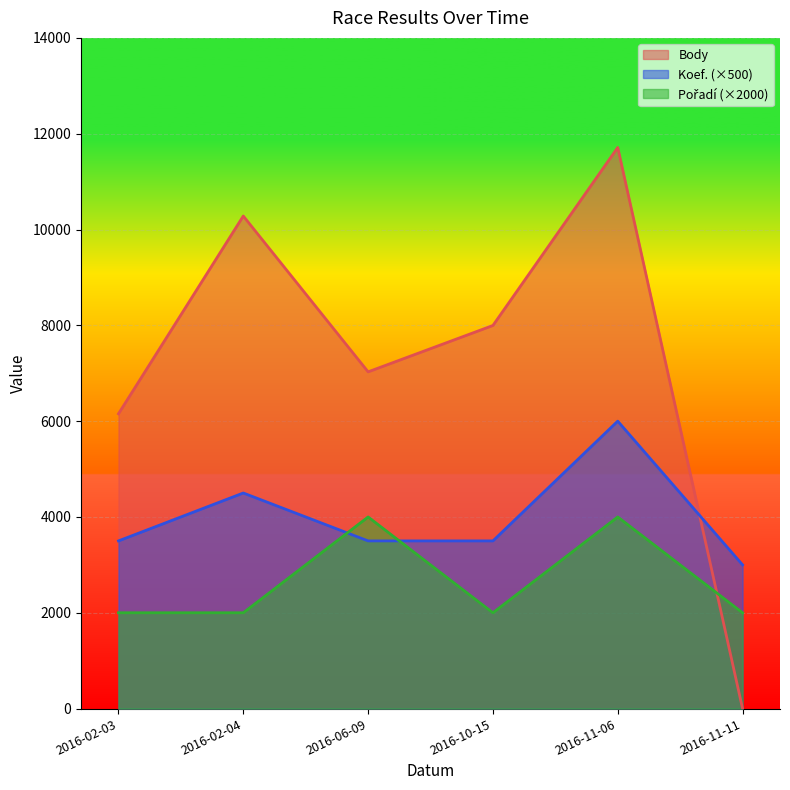

What is the total value across all series at 2016-11-11?

5000